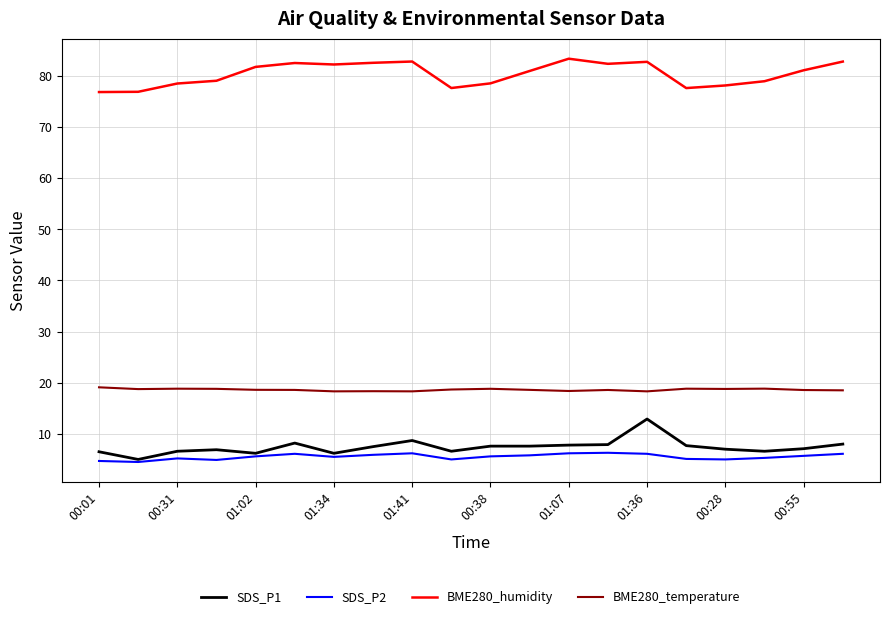

How many BME280_temperature values are between 18 and 19?

19